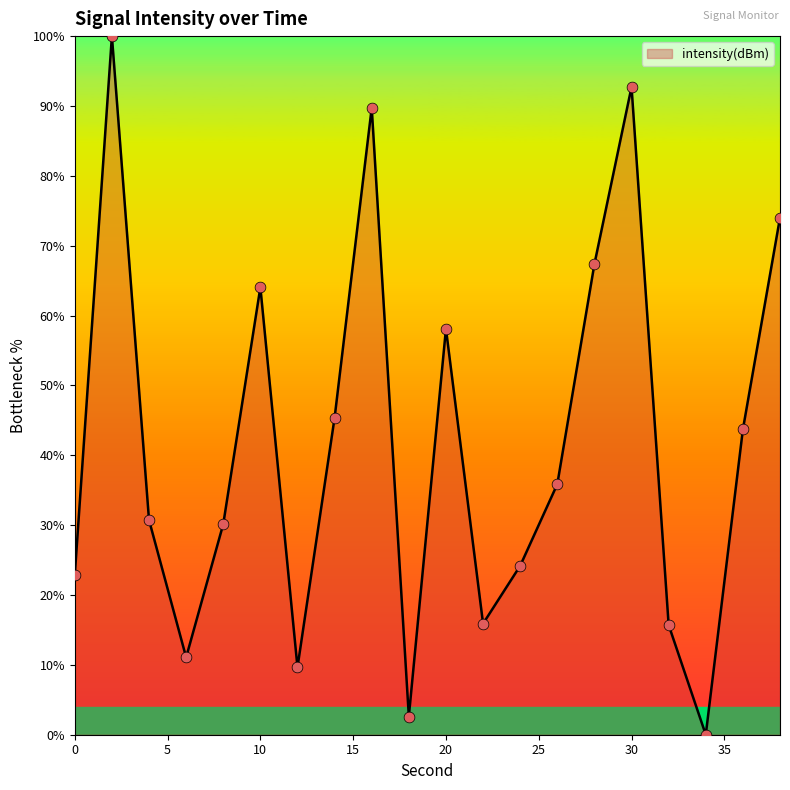

What is the difference between the maximum and minimum values?

100.0